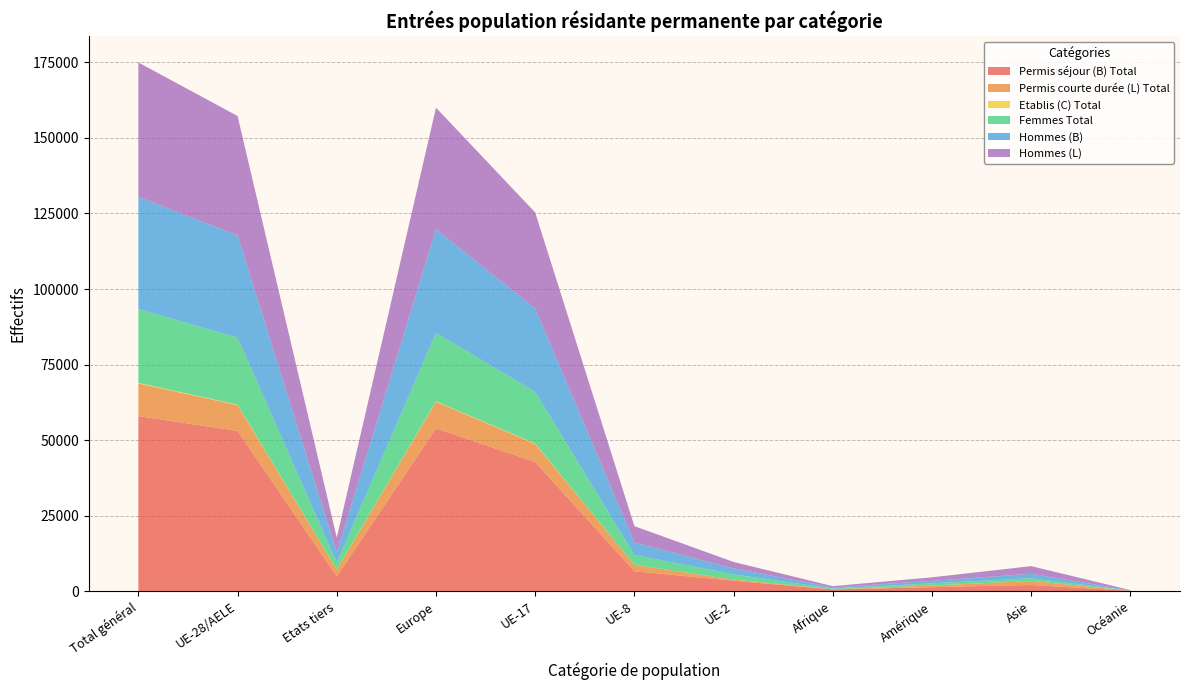

Reading left to right, extract all data points from this chart.

Permis séjour (B) Total: Total général=57944	UE-28/AELE=53034	Etats tiers=4910	Europe=53867	UE-17=42736	UE-8=6606	UE-2=3469	Afrique=570	Amérique=1338	Asie=2062	Océanie=97
Permis courte durée (L) Total: Total général=10799	UE-28/AELE=8532	Etats tiers=2267	Europe=8813	UE-17=5988	UE-8=2110	UE-2=380	Afrique=71	Amérique=528	Asie=1336	Océanie=51
Etablis (C) Total: Total général=215	UE-28/AELE=163	Etats tiers=52	Europe=173	UE-17=152	UE-8=8	UE-2=0	Afrique=9	Amérique=18	Asie=12	Océanie=0
Femmes Total: Total général=24471	UE-28/AELE=22197	Etats tiers=2274	Europe=22619	UE-17=17094	UE-8=3296	UE-2=1713	Afrique=224	Amérique=712	Asie=870	Océanie=44
Hommes (B): Total général=37072	UE-28/AELE=33804	Etats tiers=3268	Europe=34317	UE-17=27595	UE-8=4085	UE-2=1981	Afrique=370	Amérique=829	Asie=1476	Océanie=72
Hommes (L): Total général=44487	UE-28/AELE=39532	Etats tiers=4955	Europe=40234	UE-17=31782	UE-8=5428	UE-2=2136	Afrique=426	Amérique=1172	Asie=2540	Océanie=104